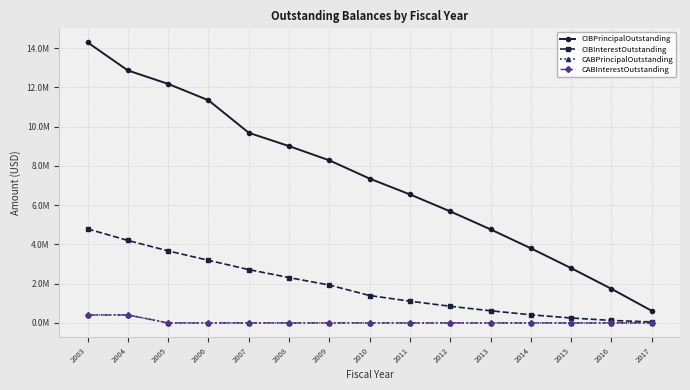

What are all the series names shown in the legend?

CIBPrincipalOutstanding, CIBInterestOutstanding, CABPrincipalOutstanding, CABInterestOutstanding